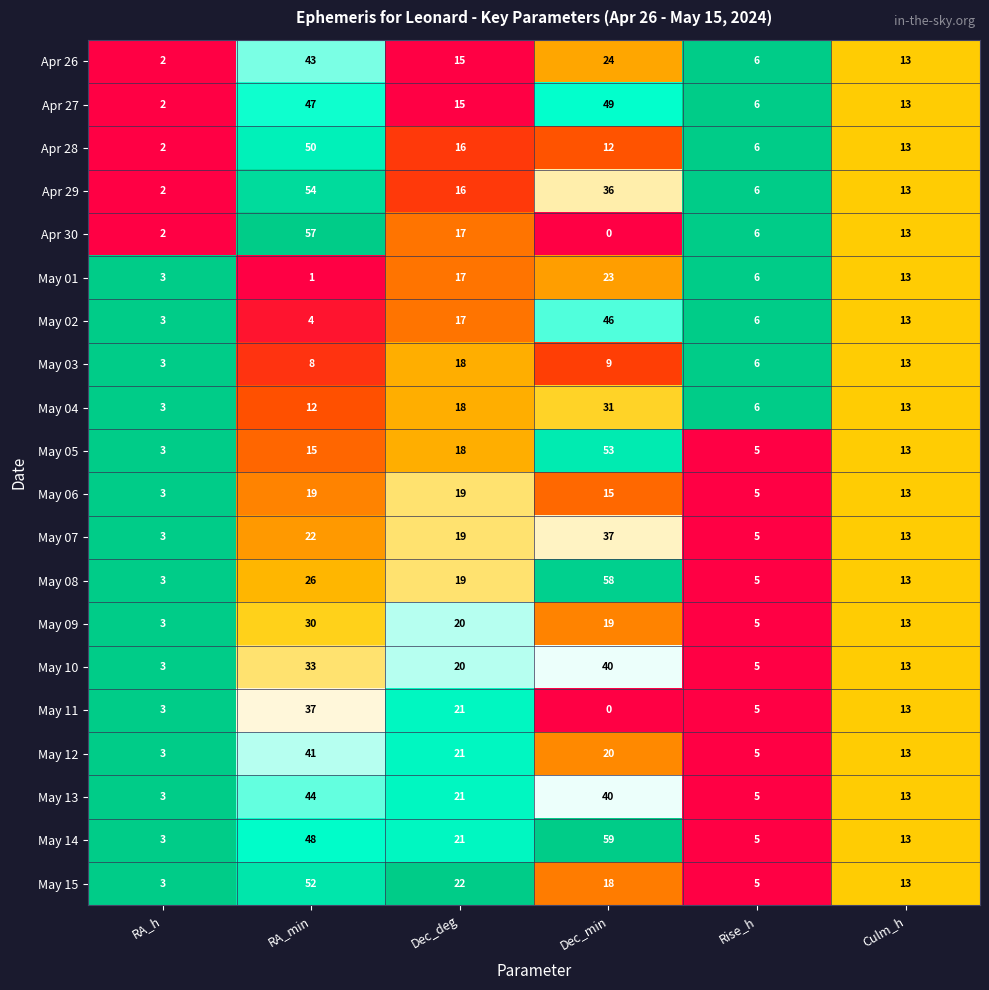

What is the sum of all May 15 values?

113